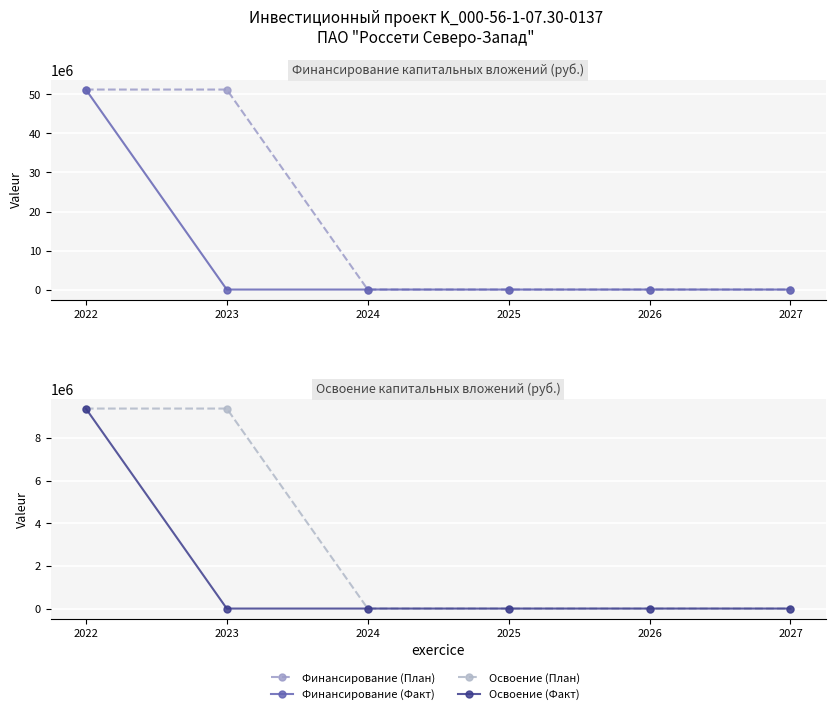

At how many categories does at least one series exceed 5167947?

2